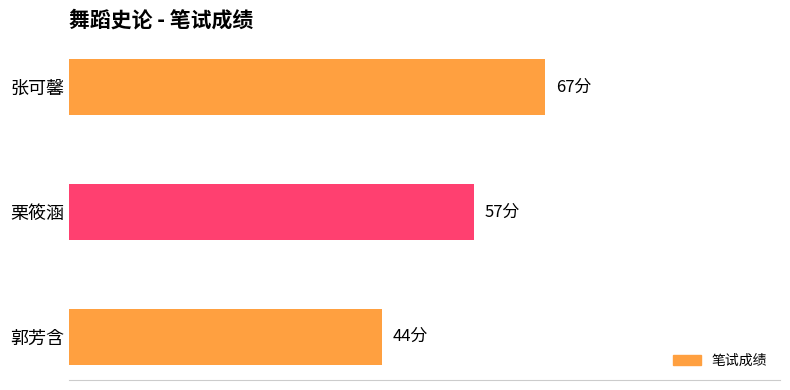

What is the maximum value shown in the chart?

67